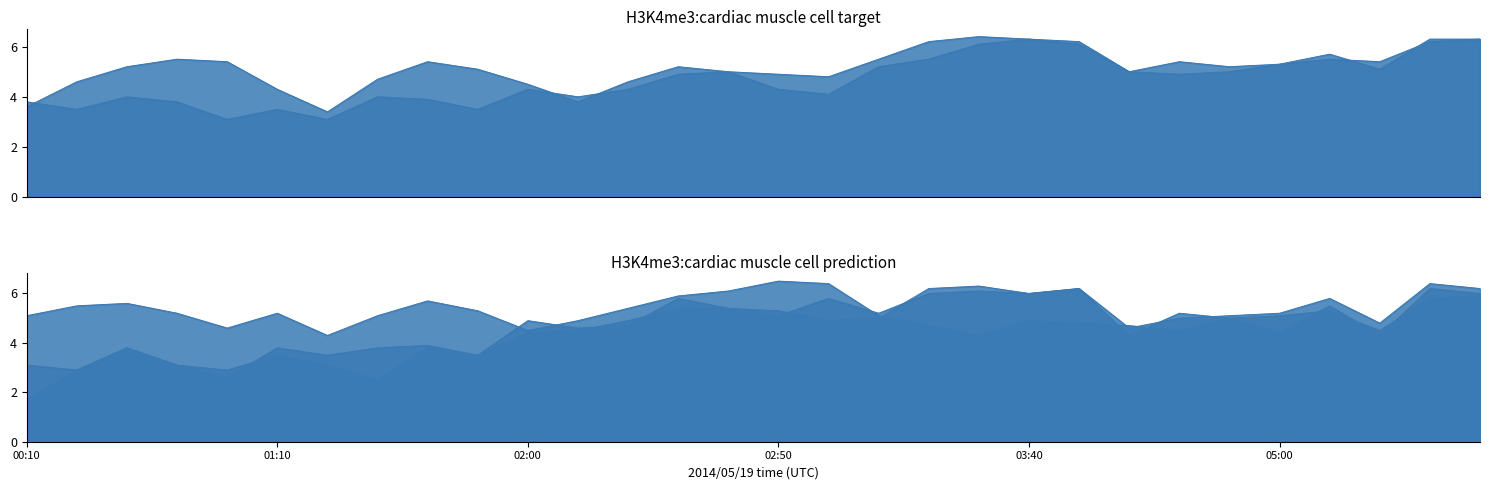

What is the maximum value shown in the chart?

6.5